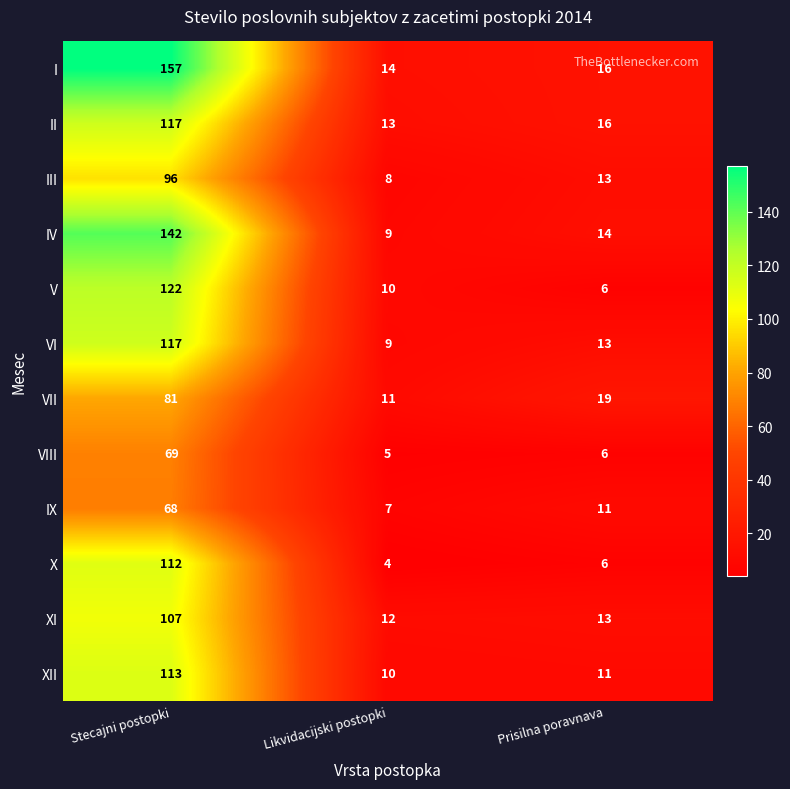

What is the approximate value of VI at Prisilna poravnava?

13